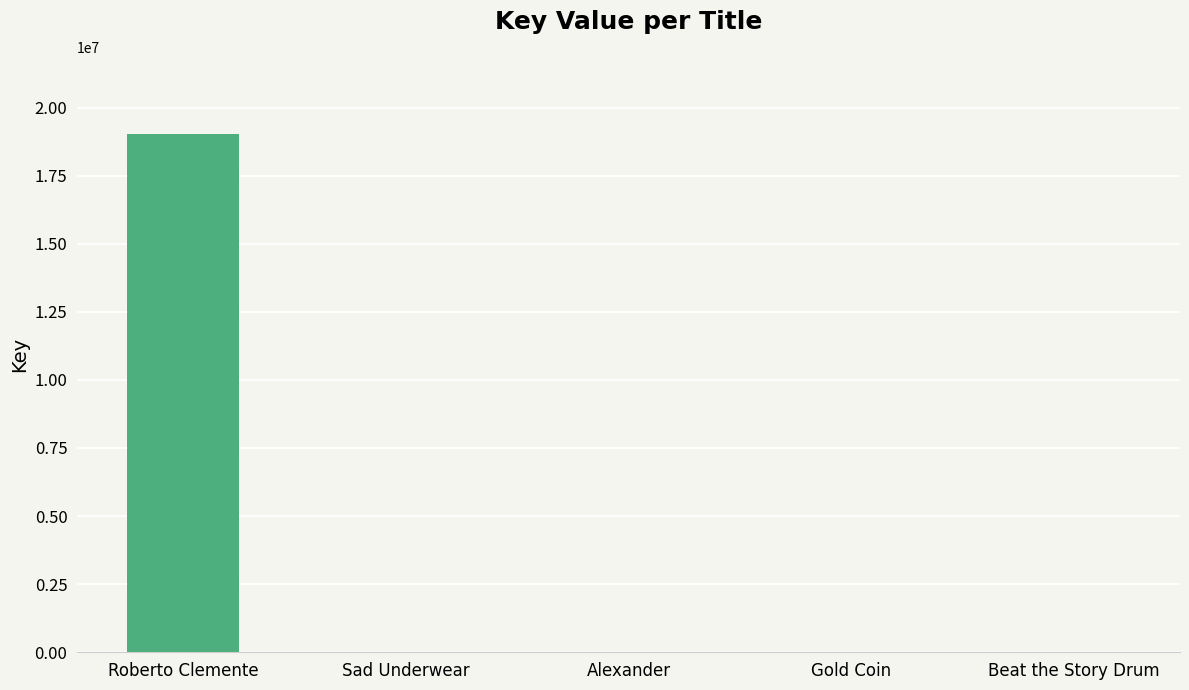

True or false: the data shows 24891134 at Roberto Clemente.

False